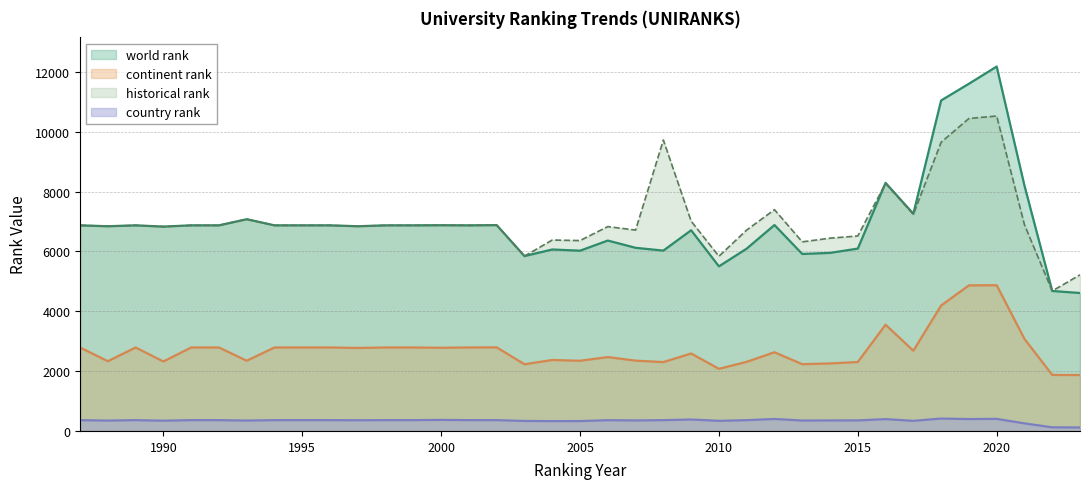

The value of country rank at 2004 is 328. True or false?

True